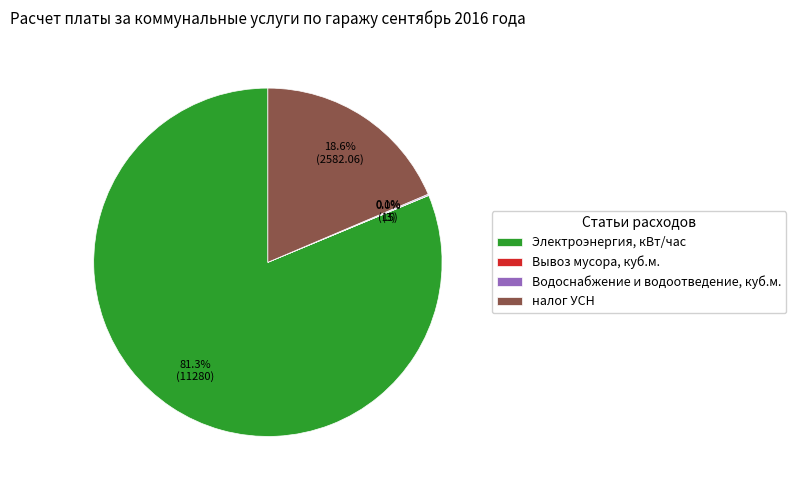

Which category accounts for the majority?

Электроэнергия, кВт/час